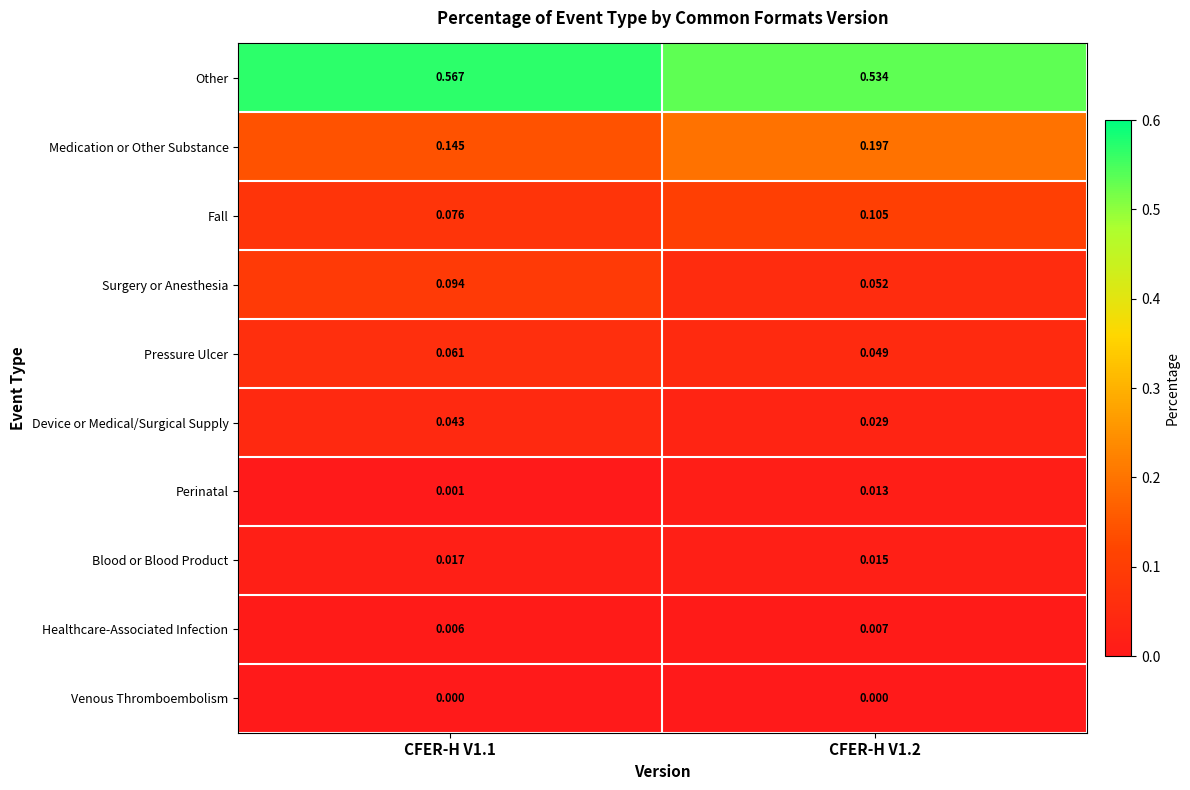

List the series in order of their peak value, highest first.

Other, Medication or Other Substance, Fall, Surgery or Anesthesia, Pressure Ulcer, Device or Medical/Surgical Supply, Blood or Blood Product, Perinatal, Healthcare-Associated Infection, Venous Thromboembolism